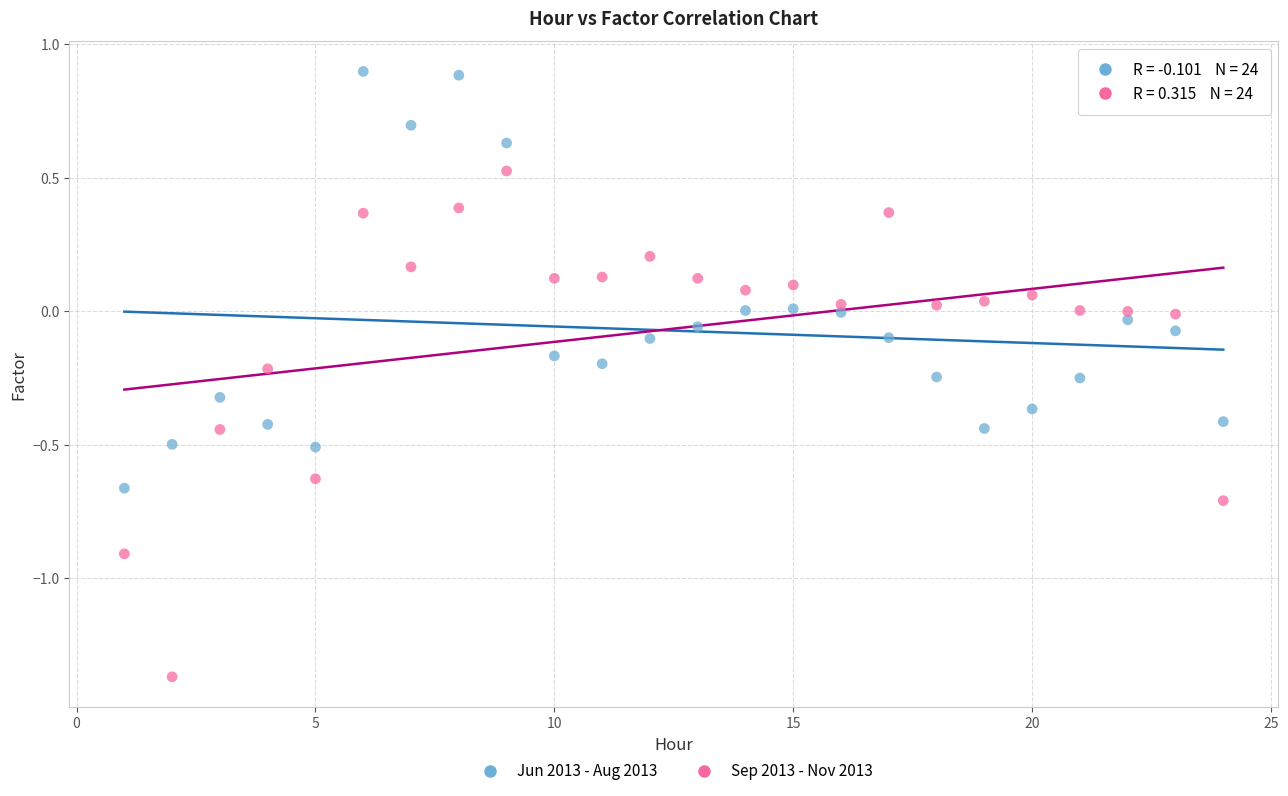

What is the X range (max minus min) for the scatter plot?

23.0